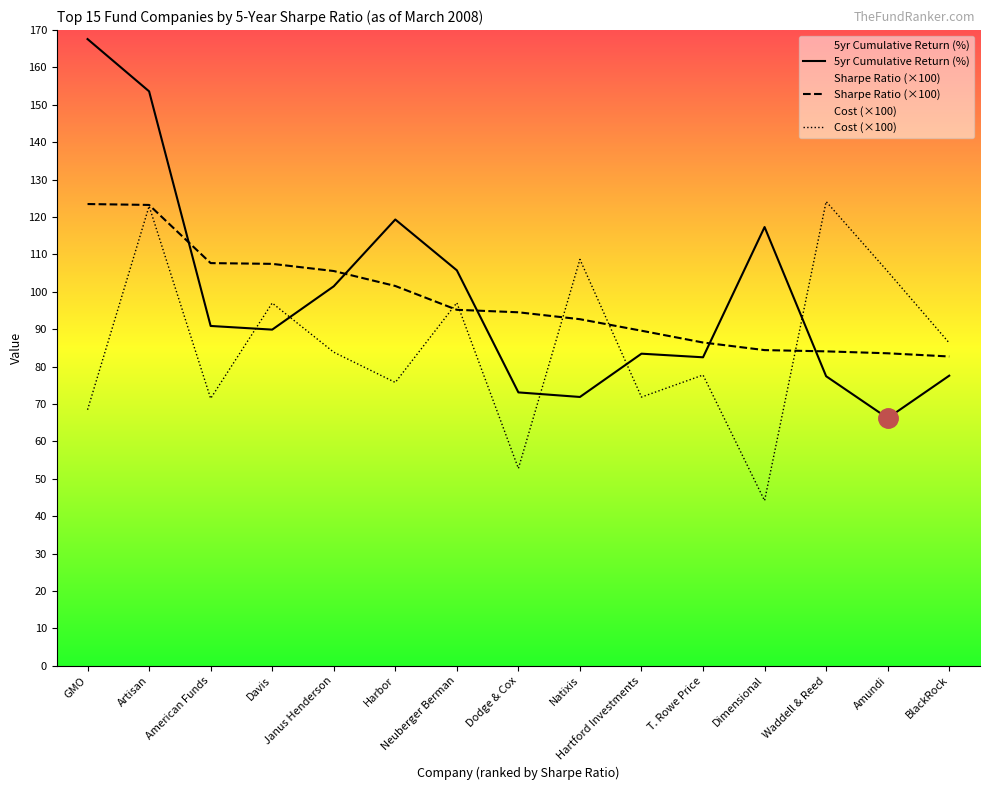

Where do 5yr Sharpe Ratio and 5yr Cumulative Return (%) first cross each other?

Artisan and American Funds